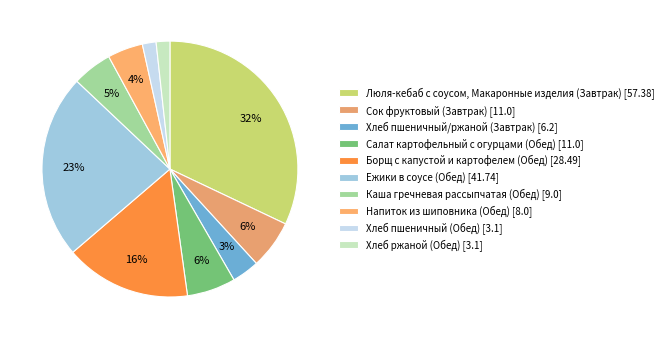

Is there a majority slice in this chart?

No